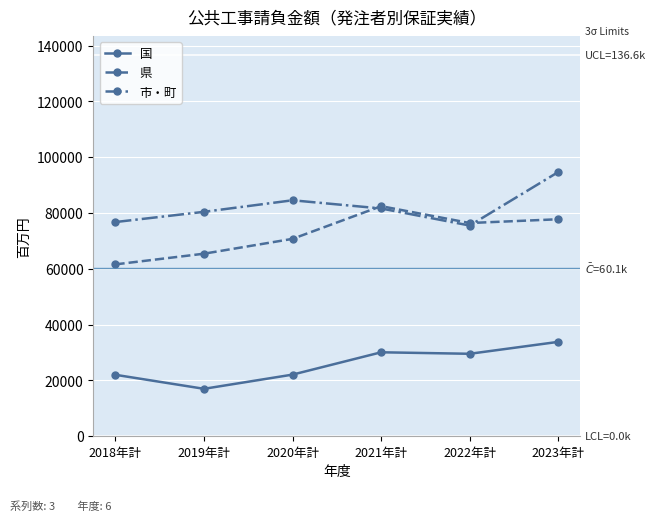

Count the number of categories in the chart.

6